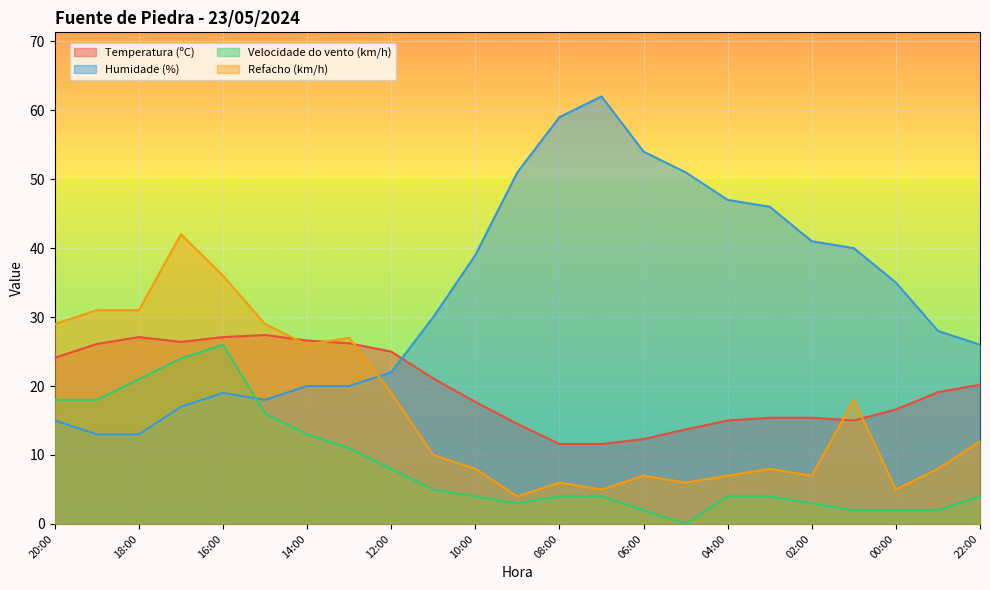

What are all the series names shown in the legend?

Temperatura (ºC), Humidade (%), Velocidade do vento (km/h), Refacho (km/h)